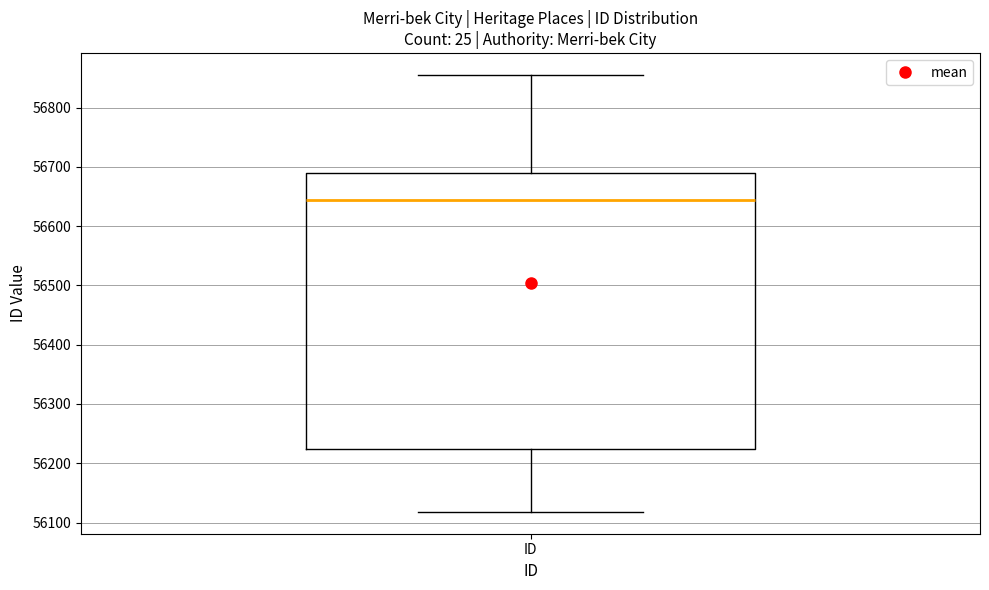

Transcribe this box plot: give where the median line is, the range the box spans, and where the two whiskers end, as read against the y-axis. The values are not printed on the chart, so give them approximately, as read against the axis.

median 56640, box 56220 to 56690, whiskers 56120 to 56860